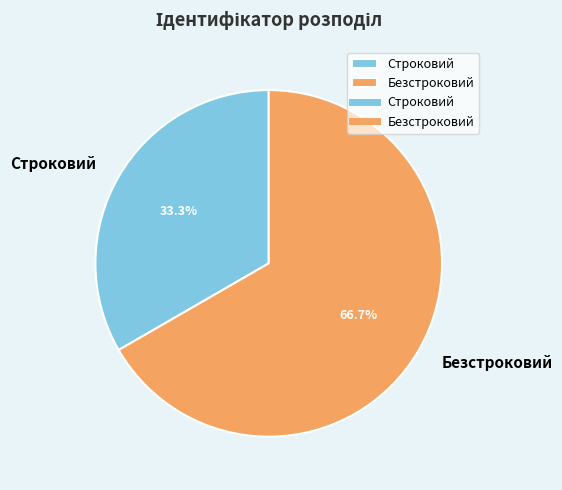

Between Безстроковий and Строковий, which is larger?

Безстроковий